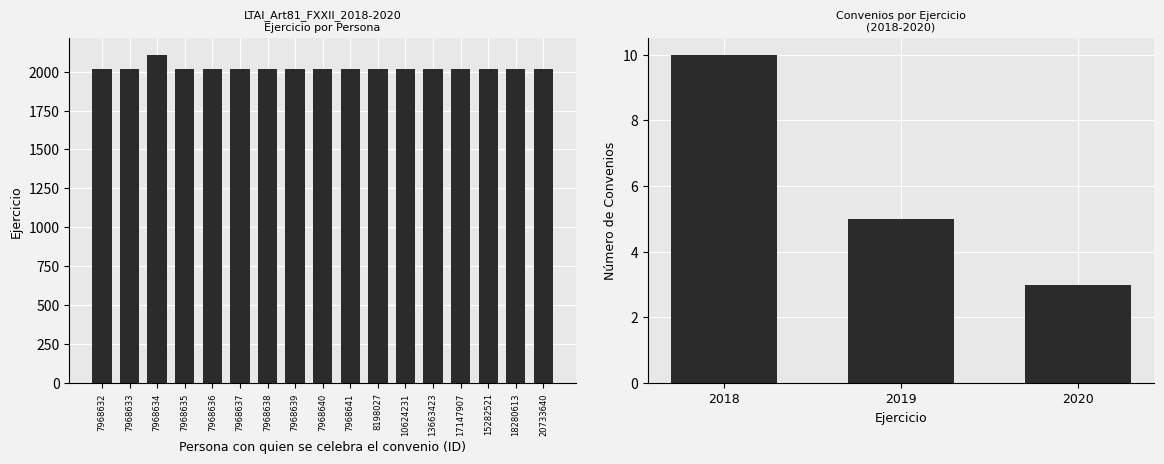

What position from the left is 10624231?

12